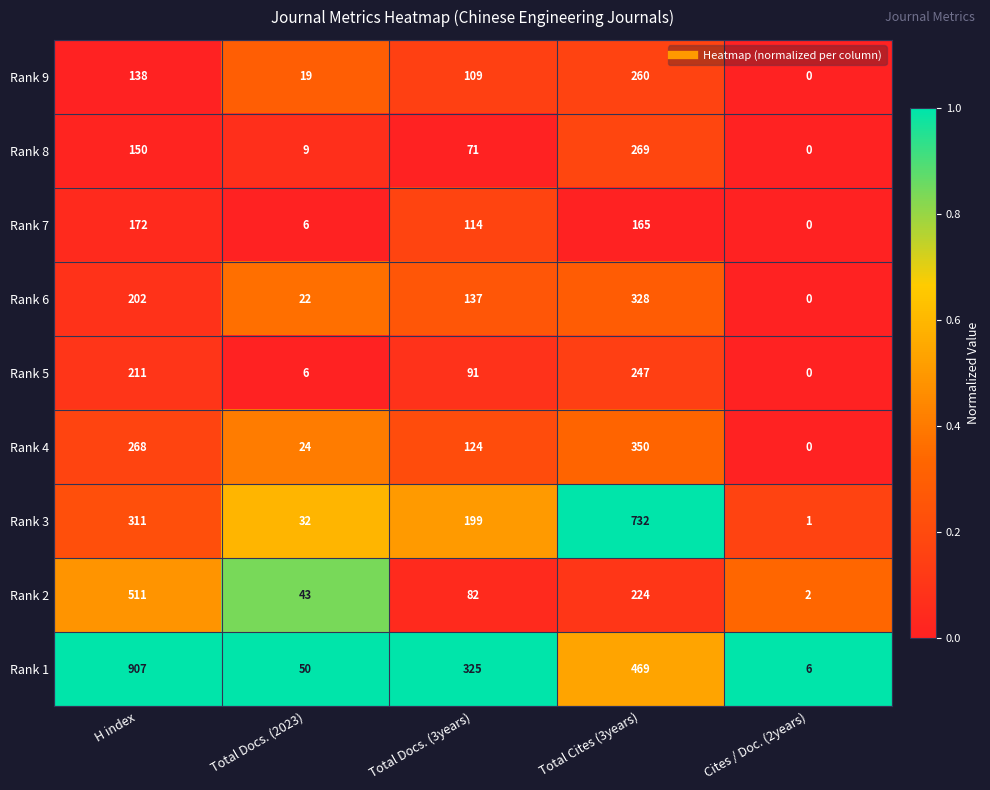

Rank the series at Total Cites (3years) from lowest to highest value.

Rank 7, Rank 2, Rank 5, Rank 9, Rank 8, Rank 6, Rank 4, Rank 1, Rank 3